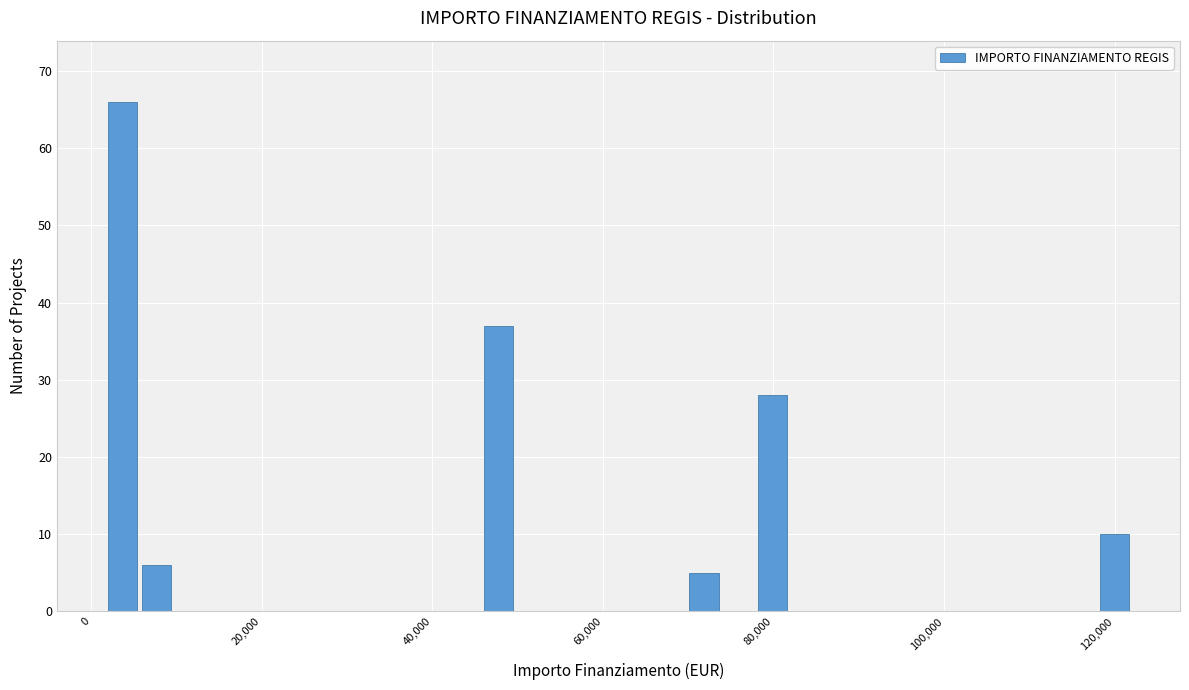

Around what value on the x-axis is the tallest bar? Give the approximate position of its centre, as read against the axis.

4000